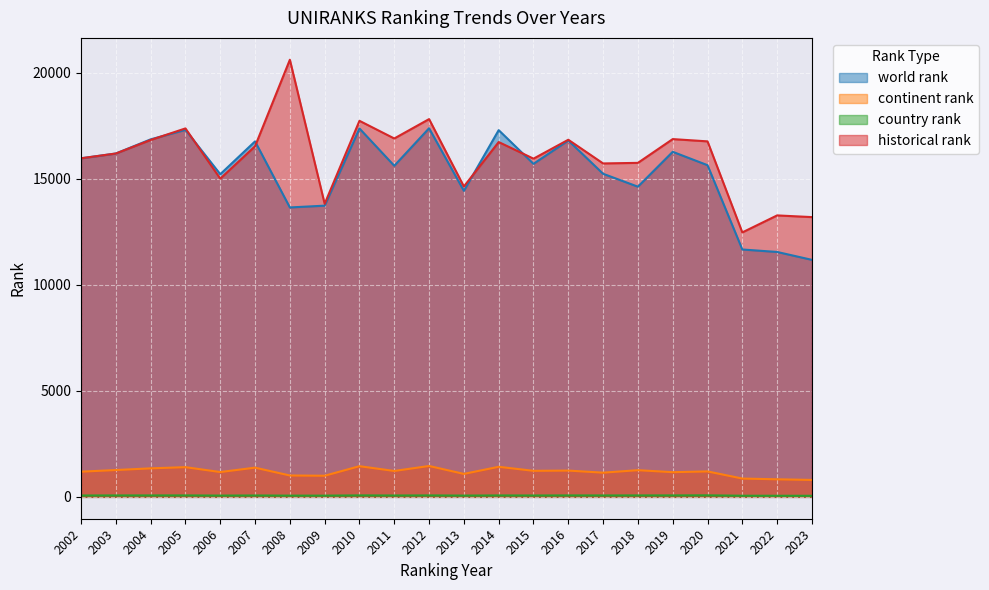

What is the average value of the continent rank series?

1187.0